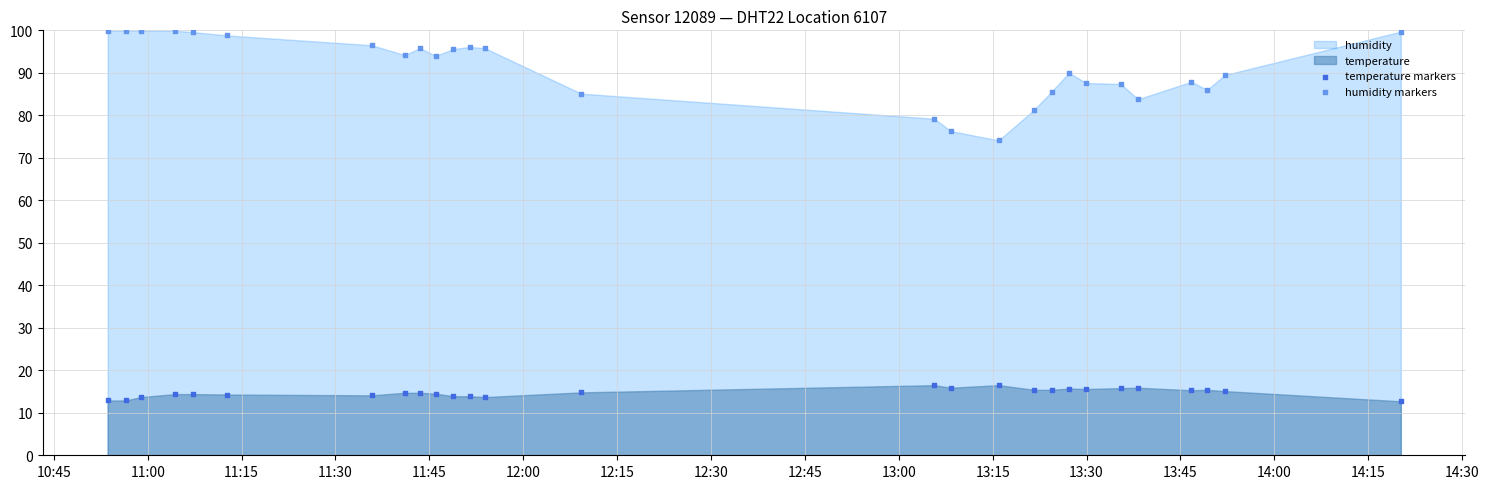

Which series contains the highest Y value?

humidity markers